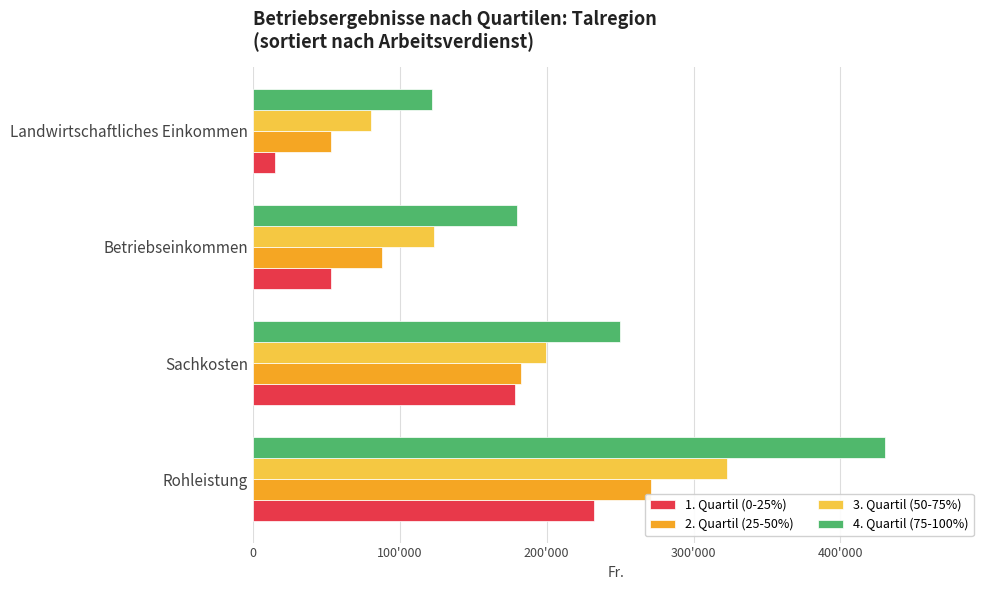

What are all the series names shown in the legend?

1. Quartil (0-25%), 2. Quartil (25-50%), 3. Quartil (50-75%), 4. Quartil (75-100%)